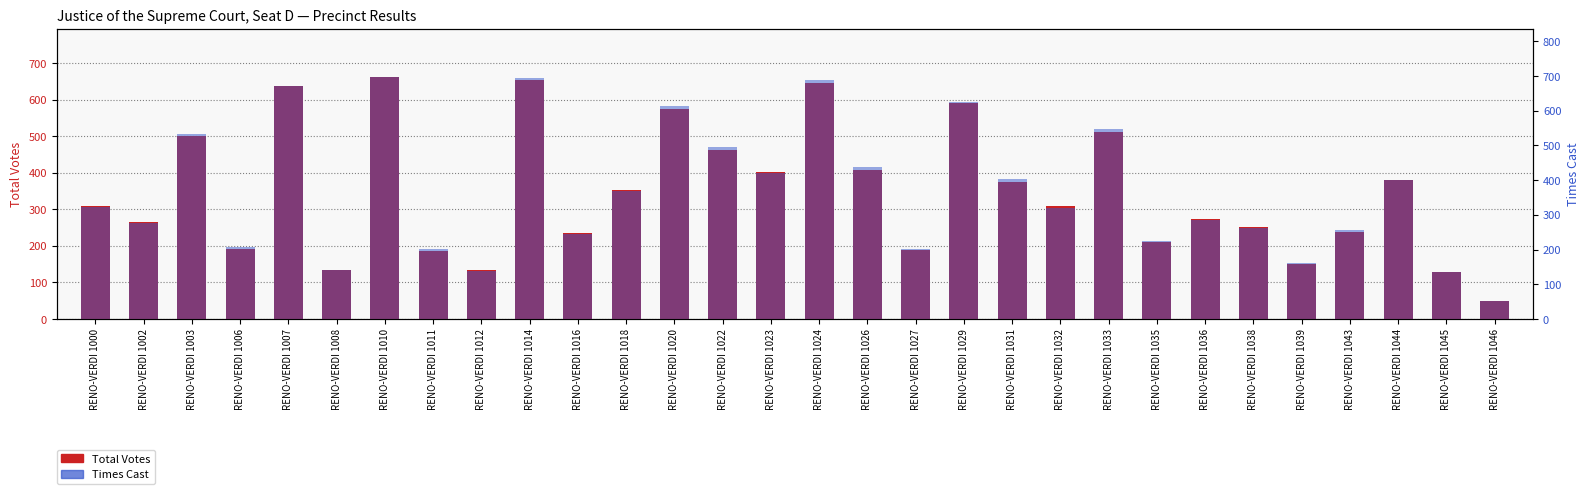

How many values in the Times Cast series exceed 323?

14